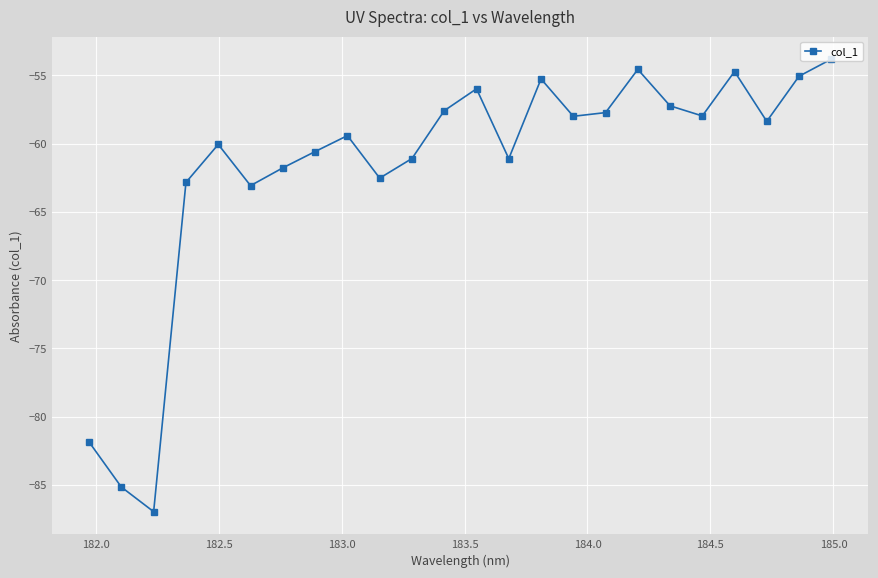

What is the value of the 2nd point from the left?

-85.1